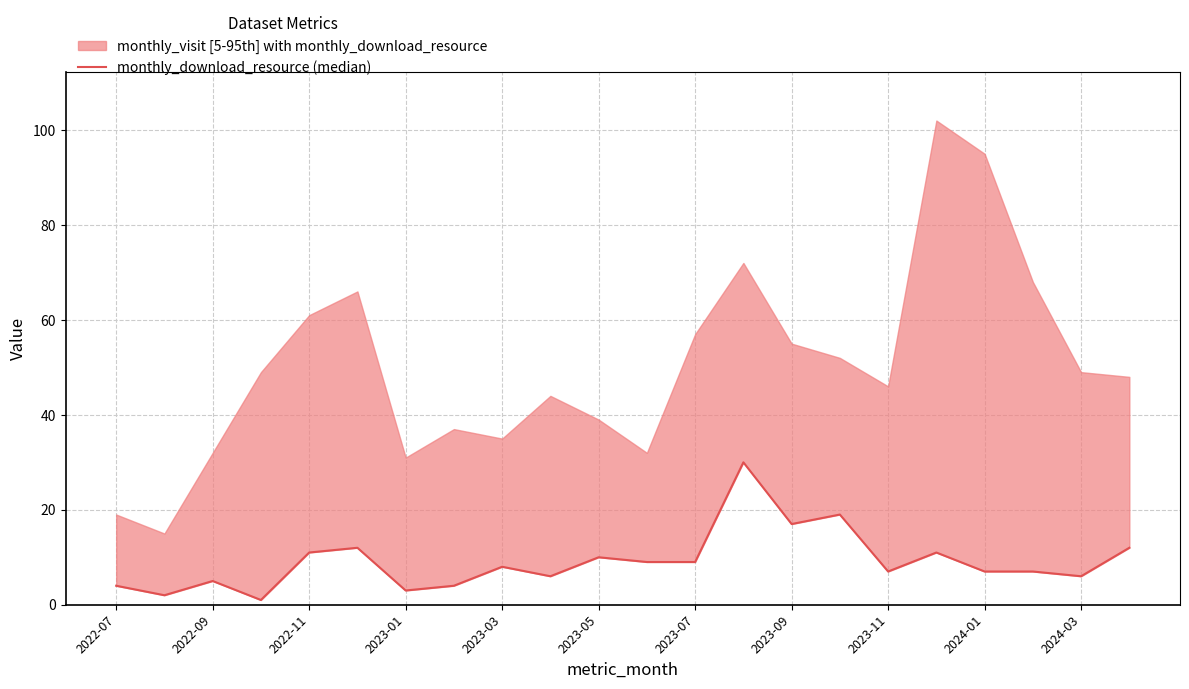

Which has a higher value, 11 or 13?

13